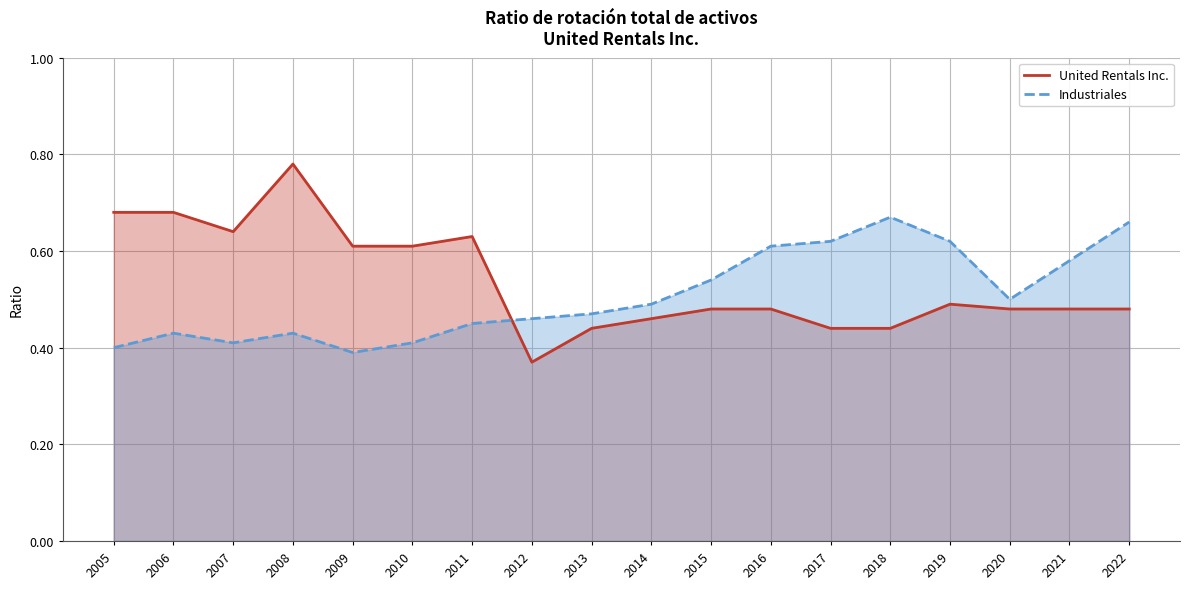

What is the difference between the maximum and minimum values in the Industriales series?

0.3